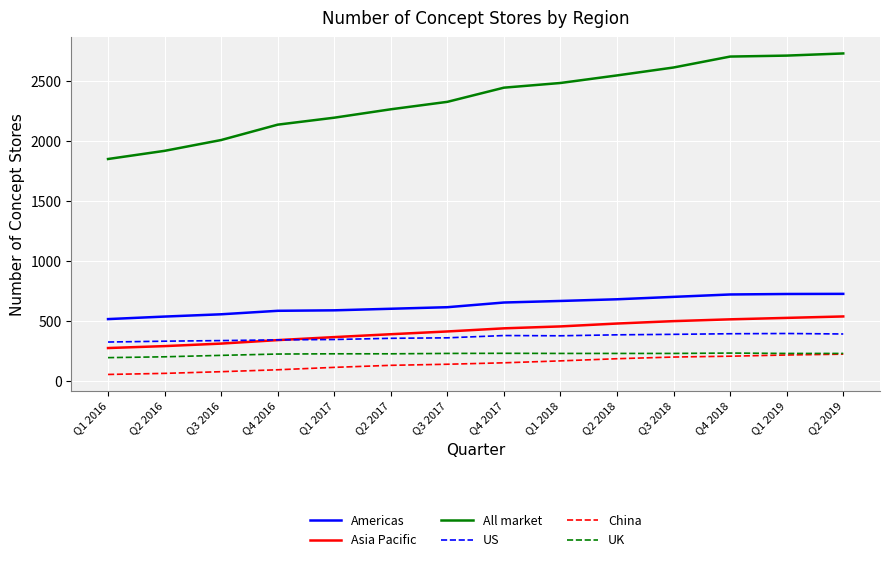

What is the sum of the Asia Pacific values at Q1 2016 and Q2 2016?

572